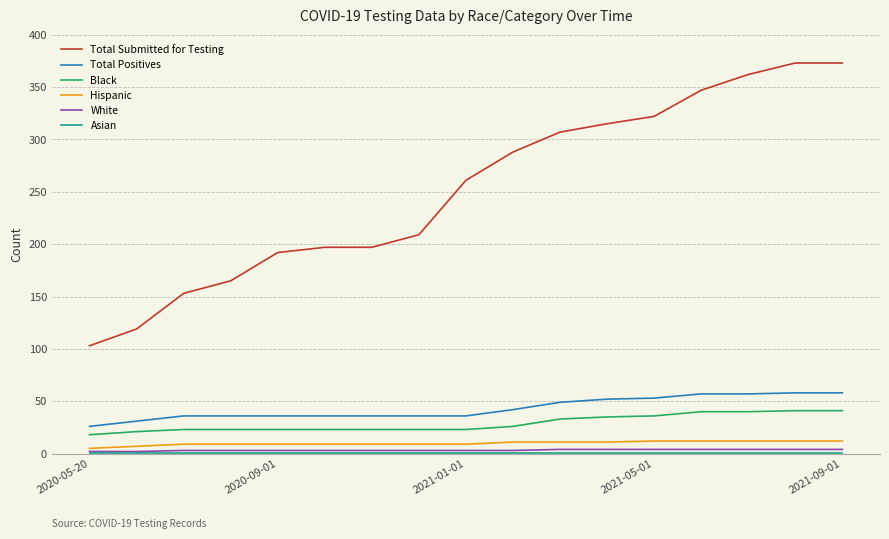

What is the lowest value of the Total Submitted for Testing series?

103